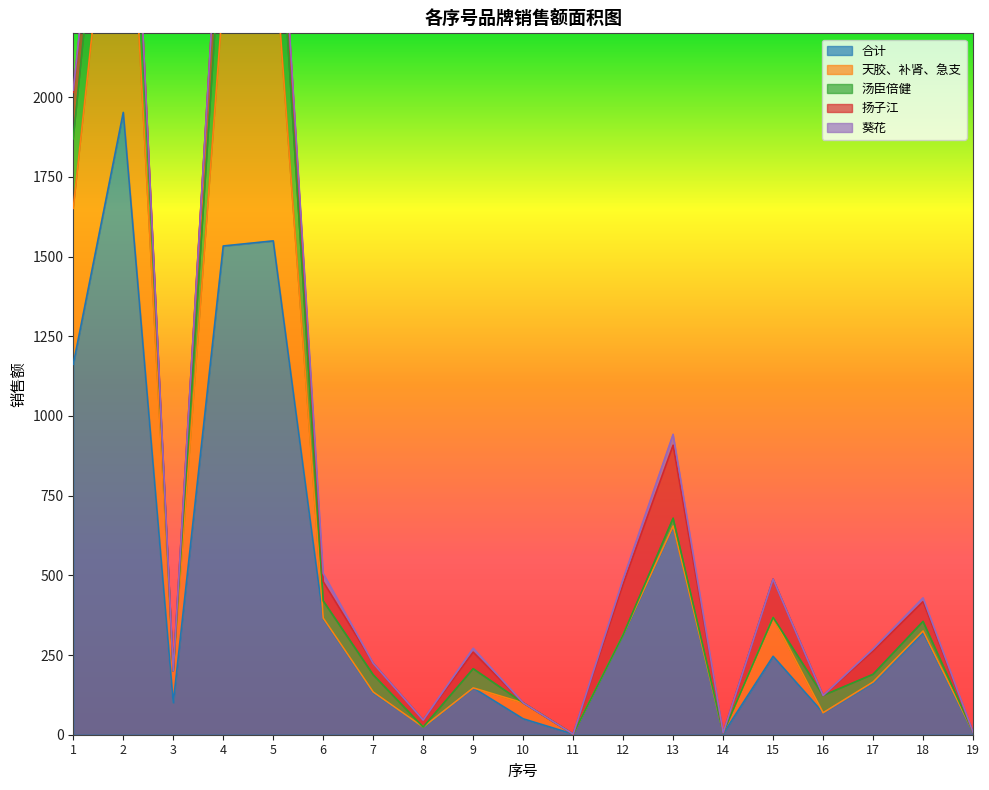

What are all the series names shown in the legend?

合计, 天胶、补肾、急支, 汤臣倍健, 扬子江, 葵花